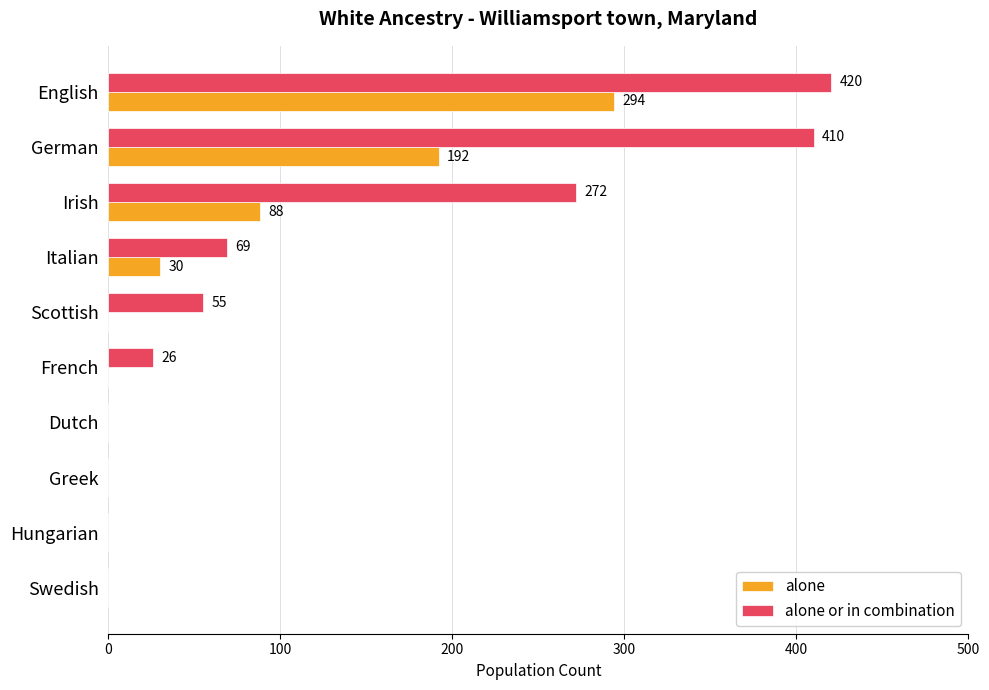

Is it true that alone or in combination equals 0 at Swedish?

True